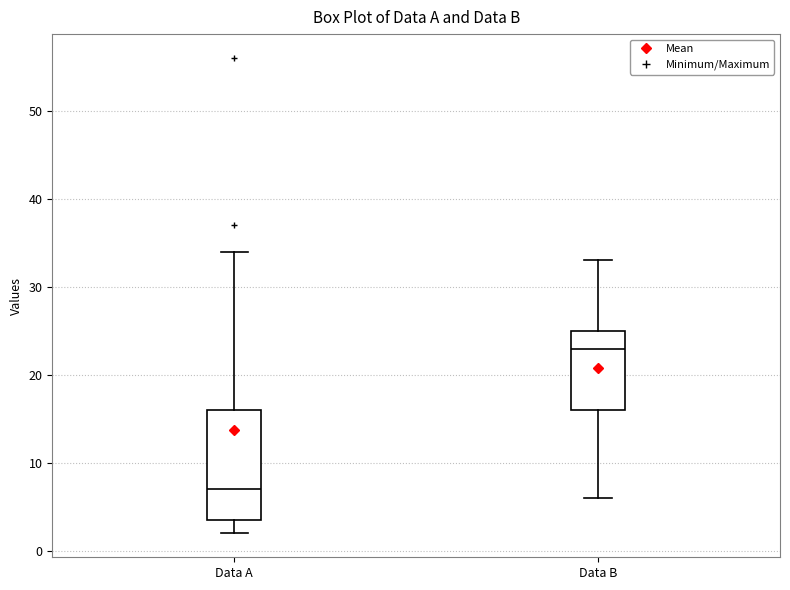

Reading left to right, read every box against the y-axis: the position of its median line, the range the box covers, and the ends of its whiskers. The values are not printed on the chart, so give them approximately, as read against the axis.

Data A: median 7, box 4 to 16, whiskers 2 to 34
Data B: median 23, box 16 to 25, whiskers 6 to 33